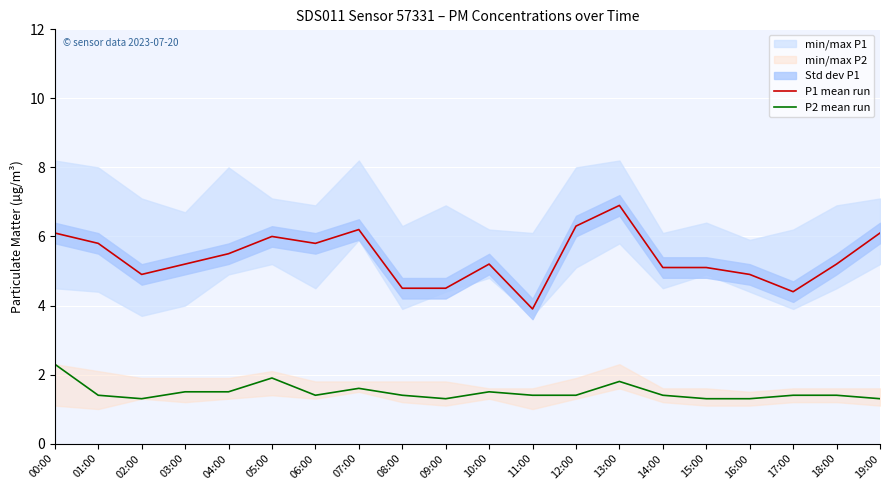

The value of P2 mean run at 08:00 is 1.4. True or false?

True